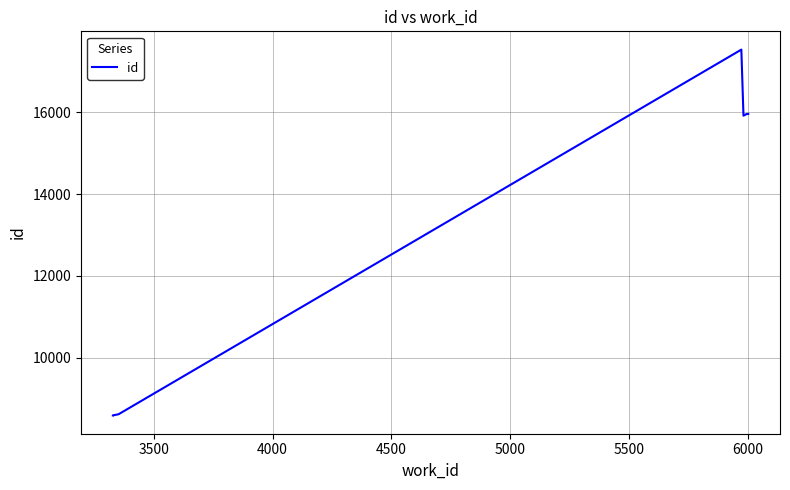

How many lines are shown in the chart?

1